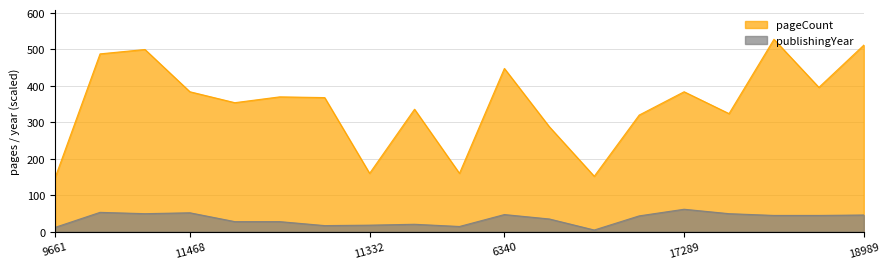

True or false: pageCount has a value of 219.4 at 9661.

False